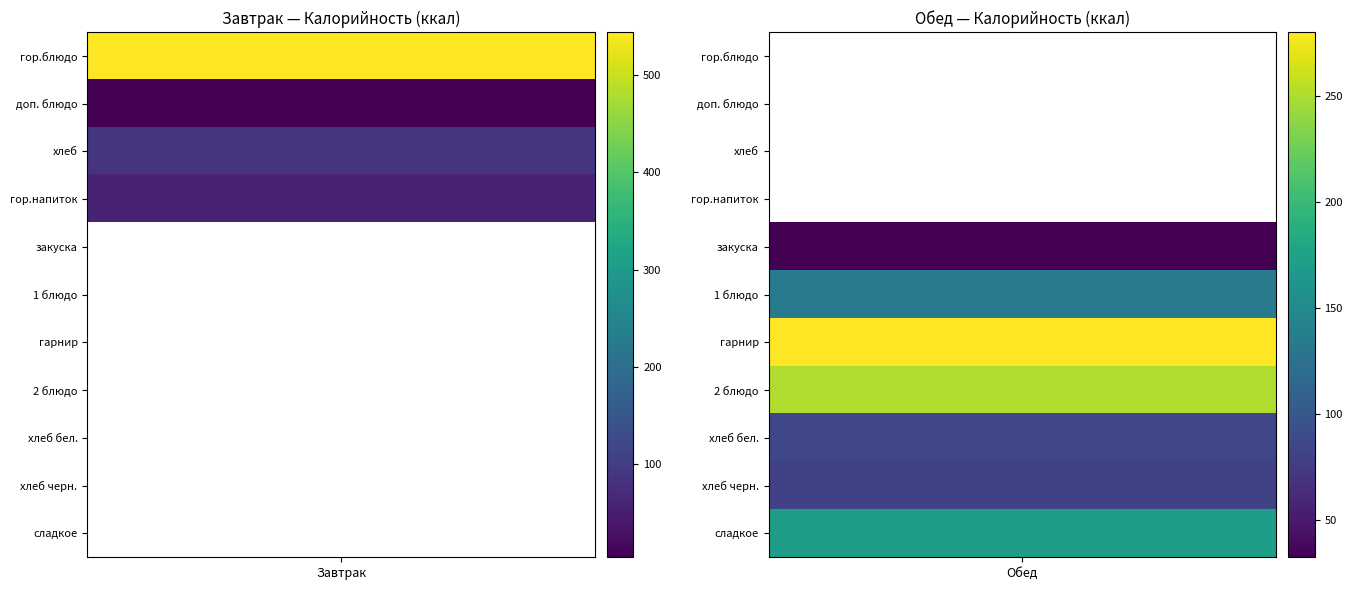

How many values in Завтрак are above zero?

4